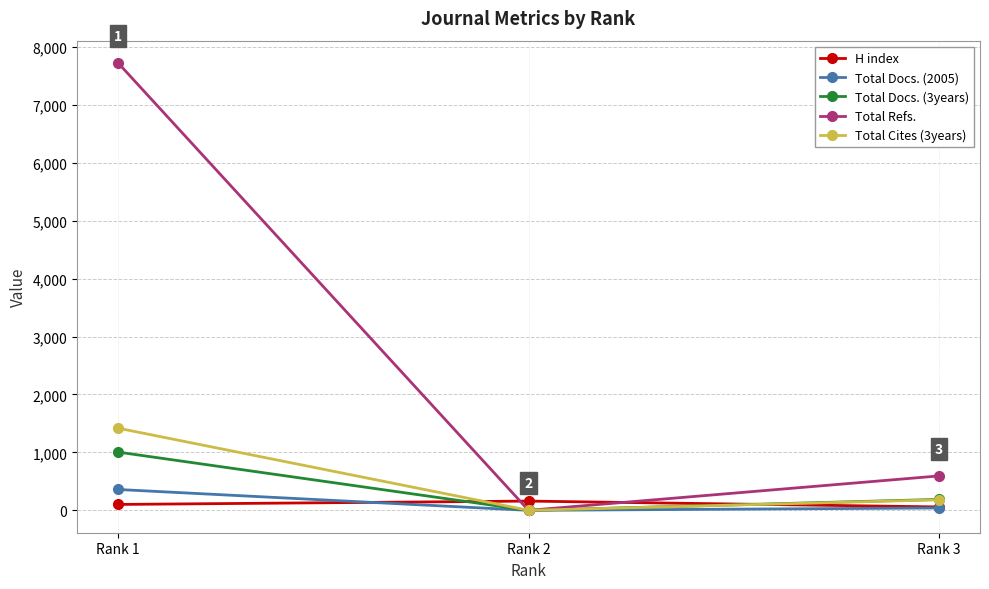

Reading right to left, extract all data points from this chart.

H index: 59	160	102
Total Docs. (2005): 41	0	360
Total Docs. (3years): 189	0	1005
Total Refs.: 594	0	7719
Total Cites (3years): 182	0	1418